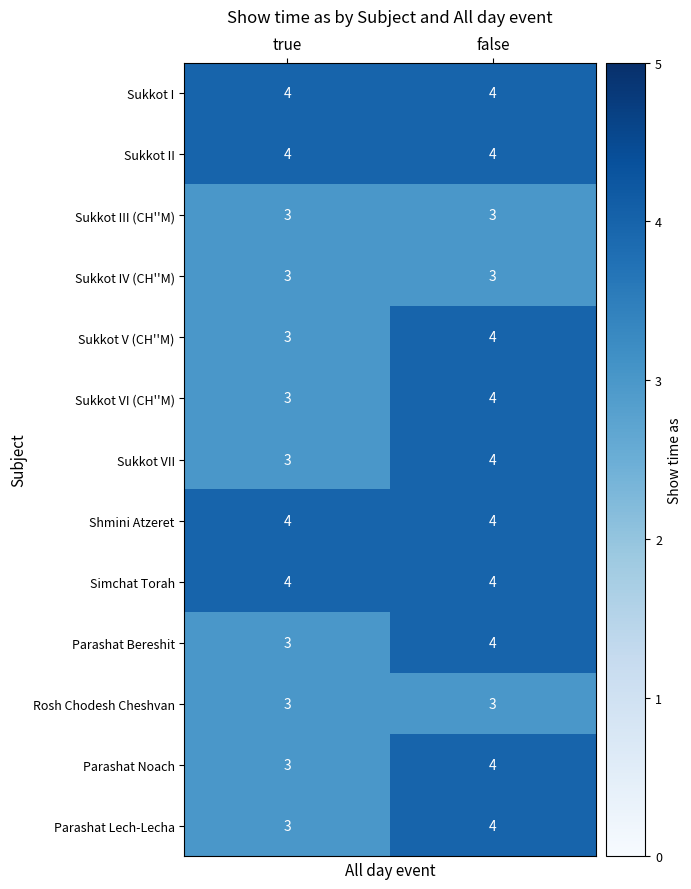

At how many categories does at least one series exceed 3?

2